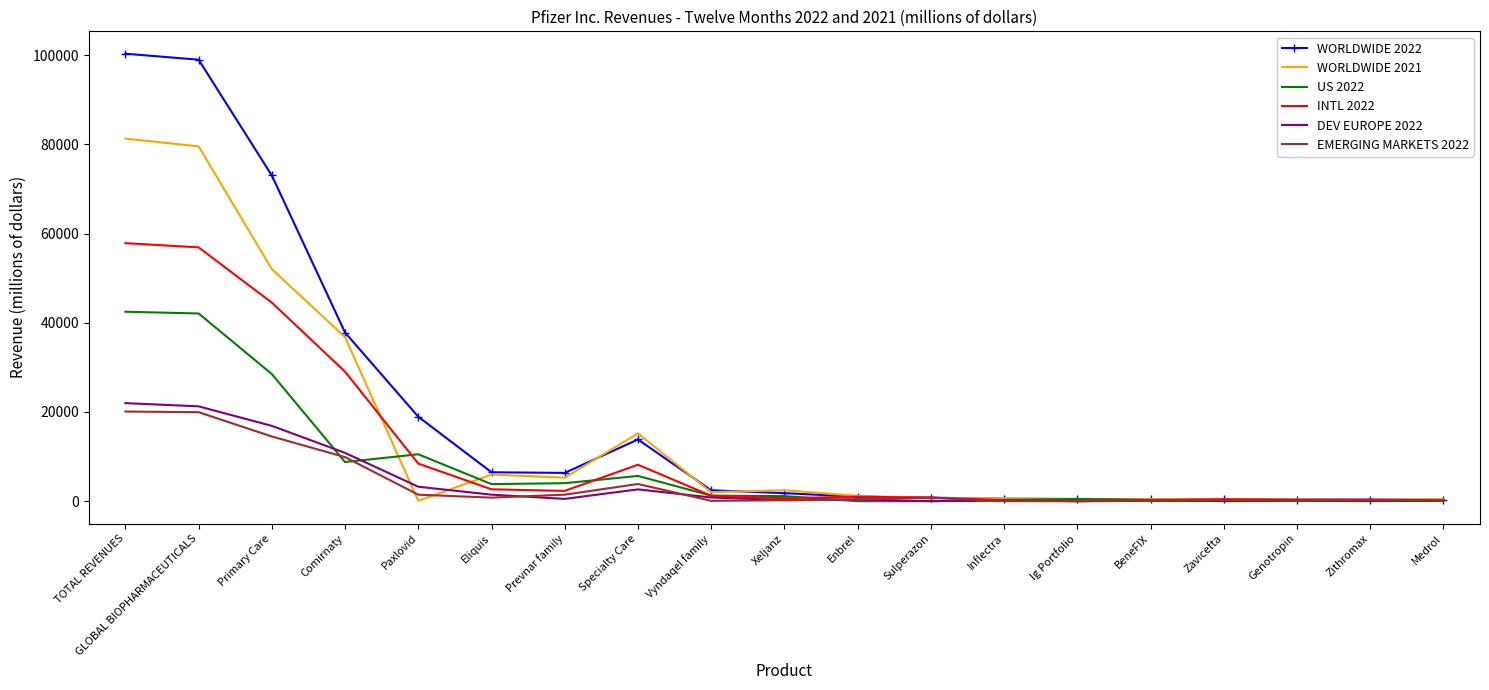

Is the value of EMERGING MARKETS 2022 at Prevnar family greater than the value of INTL 2022 at Ig Portfolio?

Yes